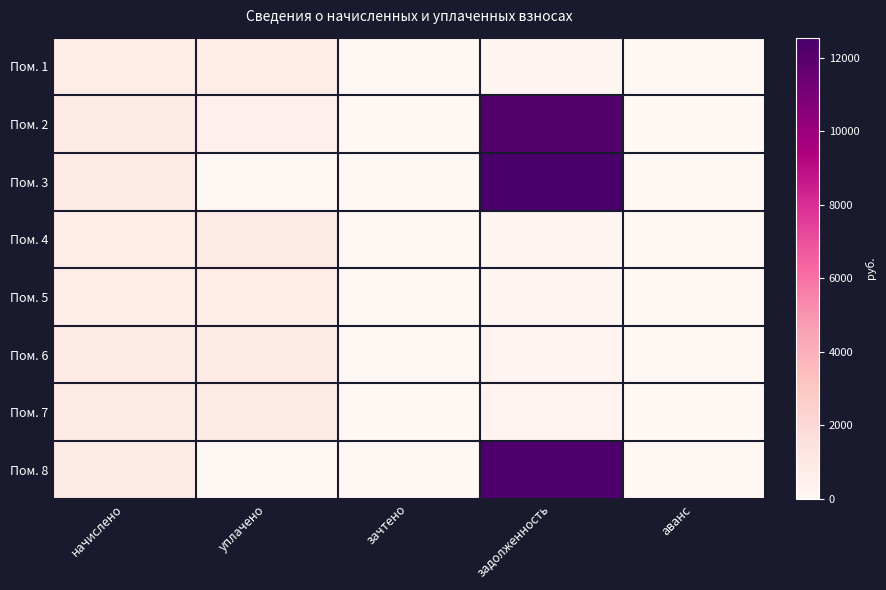

Reading left to right, transcribe all the data shown in this chart.

Пом. 1: начислено=702.0	уплачено=702.0	зачтено=0.0	задолженность=234.0	аванс=0.0
Пом. 2: начислено=857.5	уплачено=529.4	зачтено=0.0	задолженность=12220.8	аванс=0.0
Пом. 3: начислено=848.9	уплачено=0.0	зачтено=0.0	задолженность=12550.3	аванс=0.0
Пом. 4: начислено=715.0	уплачено=953.3	зачтено=0.0	задолженность=238.3	аванс=0.0
Пом. 5: начислено=699.8	уплачено=699.8	зачтено=0.0	задолженность=233.3	аванс=0.0
Пом. 6: начислено=844.6	уплачено=844.6	зачтено=0.0	задолженность=281.5	аванс=0.0
Пом. 7: начислено=846.7	уплачено=846.7	зачтено=0.0	задолженность=282.2	аванс=0.0
Пом. 8: начислено=831.6	уплачено=0.0	зачтено=0.0	задолженность=12355.7	аванс=0.0